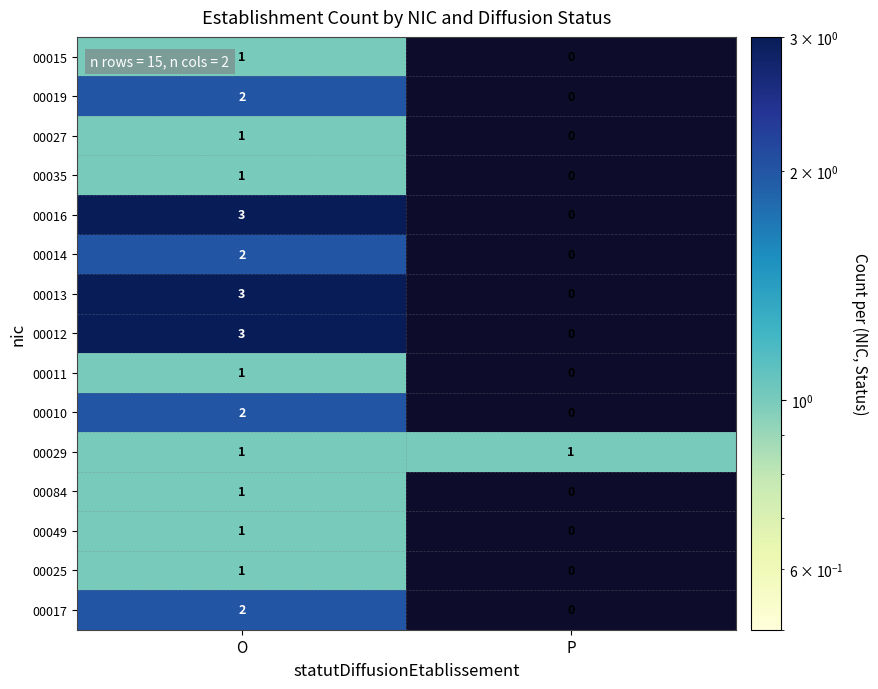

True or false: 00029 has a value of 1 at O.

True